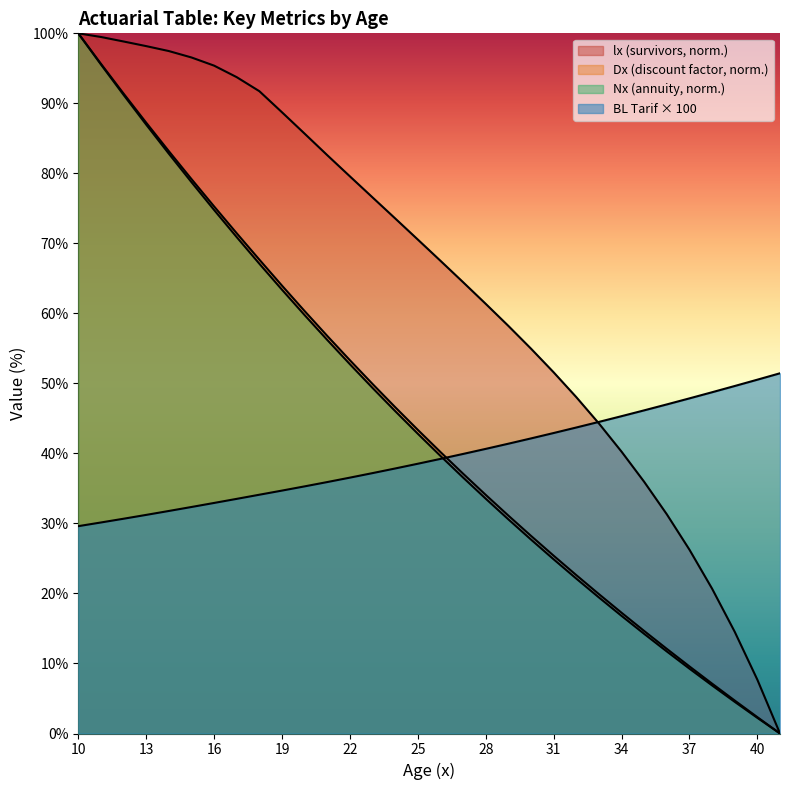

How many positive values does the Dx series have?

31